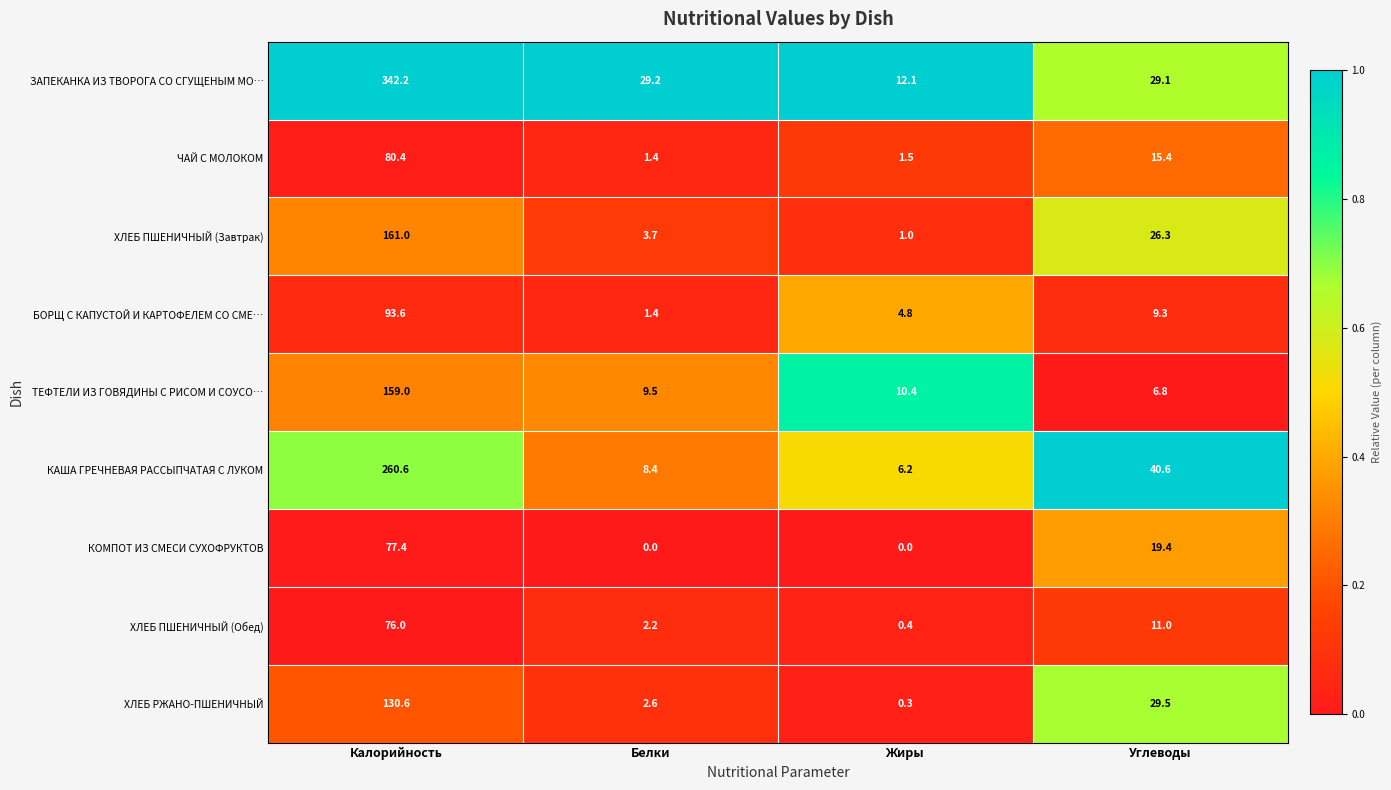

Which series has the largest total across all categories?

ЗАПЕКАНКА ИЗ ТВОРОГА СО СГУЩЕНЫМ МО…